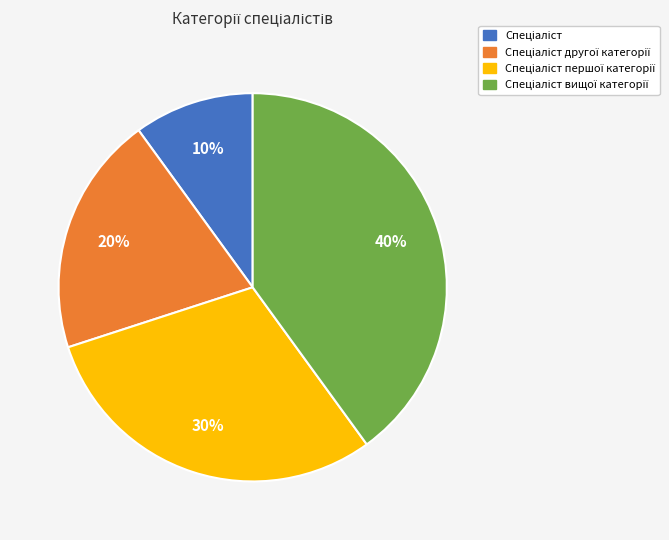

To the nearest percent, what is the difference between the largest and smallest slice percentages?

30%